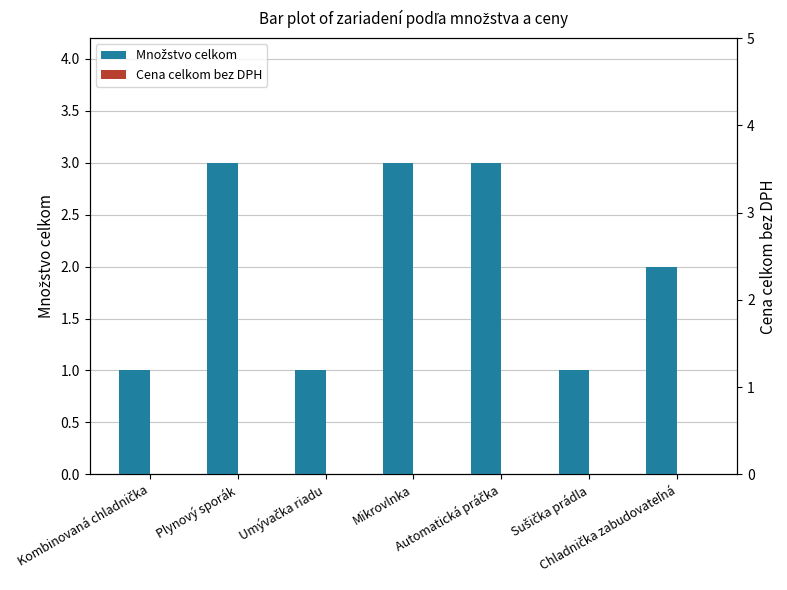

The Množstvo celkom series shows 5 at Plynový sporák. True or false?

False